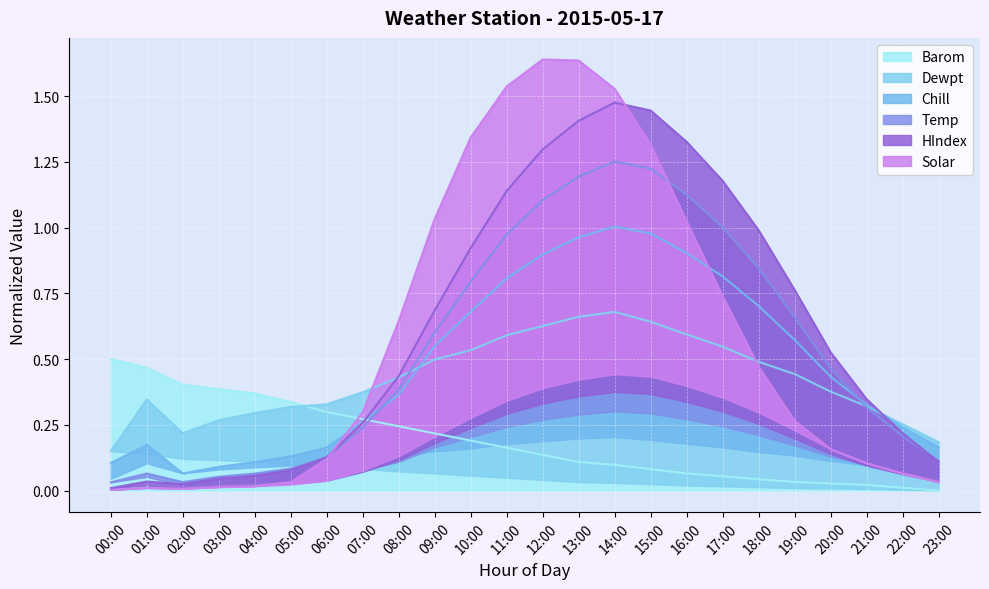

Is it true that Barom equals 0.0 at 15:00?

False